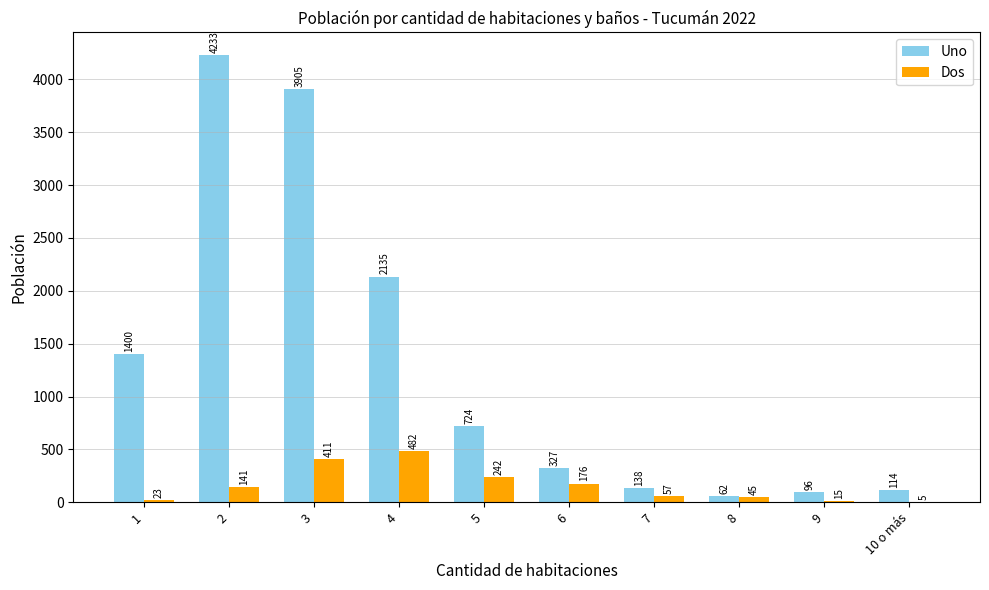

Are the bars grouped side by side (vs. stacked)?

Yes